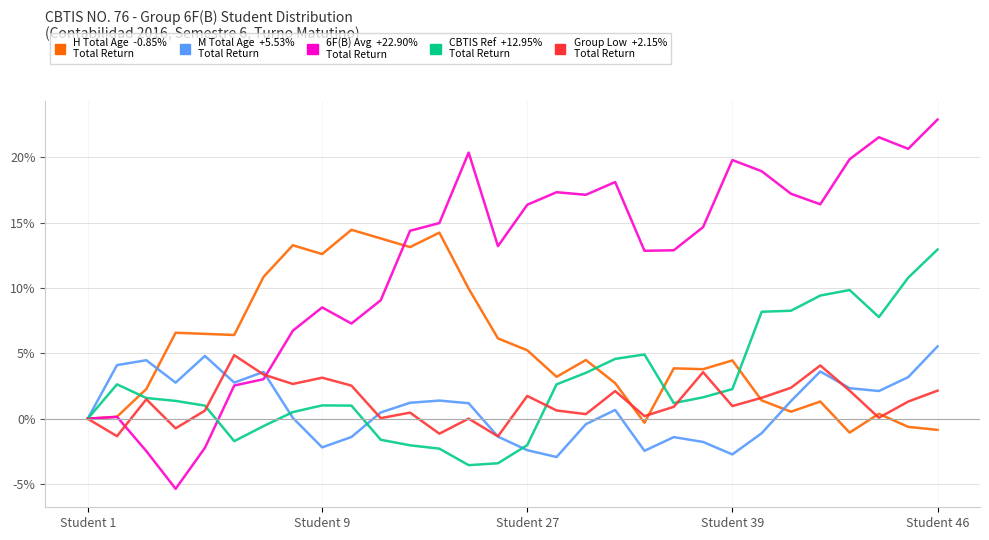

What is the greatest value displayed?

22.9